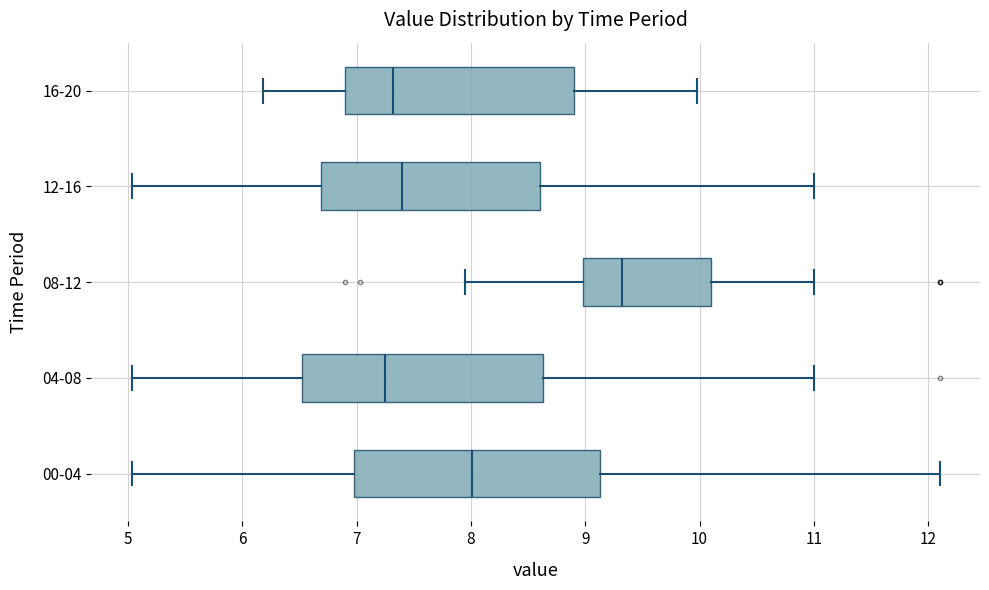

Reading bottom to top, read every box against the x-axis: the position of its median line, the range the box covers, and the ends of its whiskers. The values are not printed on the chart, so give them approximately, as read against the axis.

00-04: median 8.0, box 7.0 to 9.1, whiskers 5.0 to 12.1
04-08: median 7.3, box 6.5 to 8.6, whiskers 5.0 to 11.0
08-12: median 9.3, box 9.0 to 10.1, whiskers 8.0 to 11.0
12-16: median 7.4, box 6.7 to 8.6, whiskers 5.0 to 11.0
16-20: median 7.3, box 6.9 to 8.9, whiskers 6.2 to 10.0